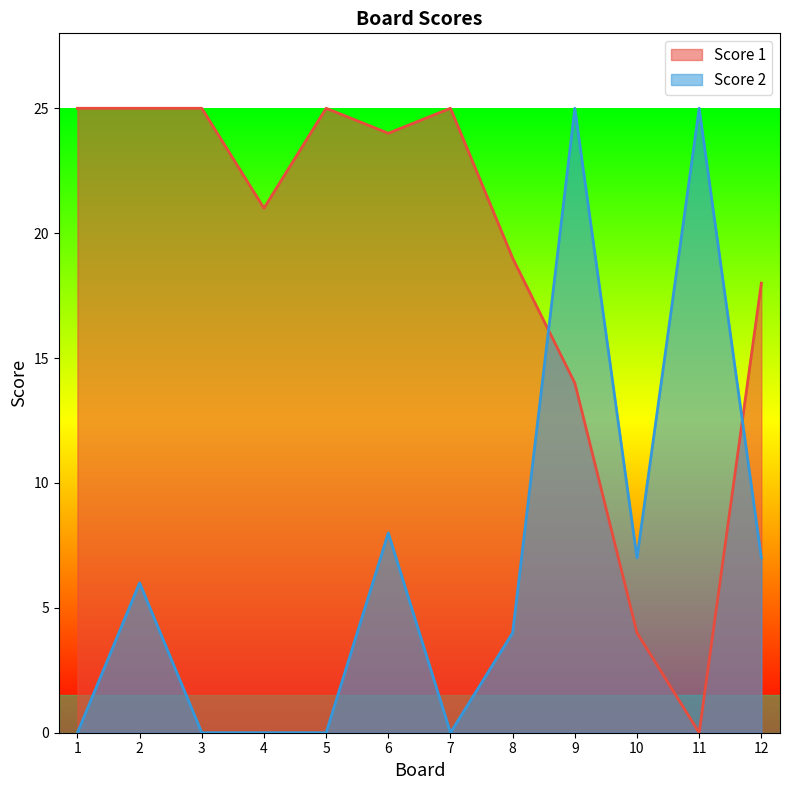

Does the chart have visible grid lines?

No